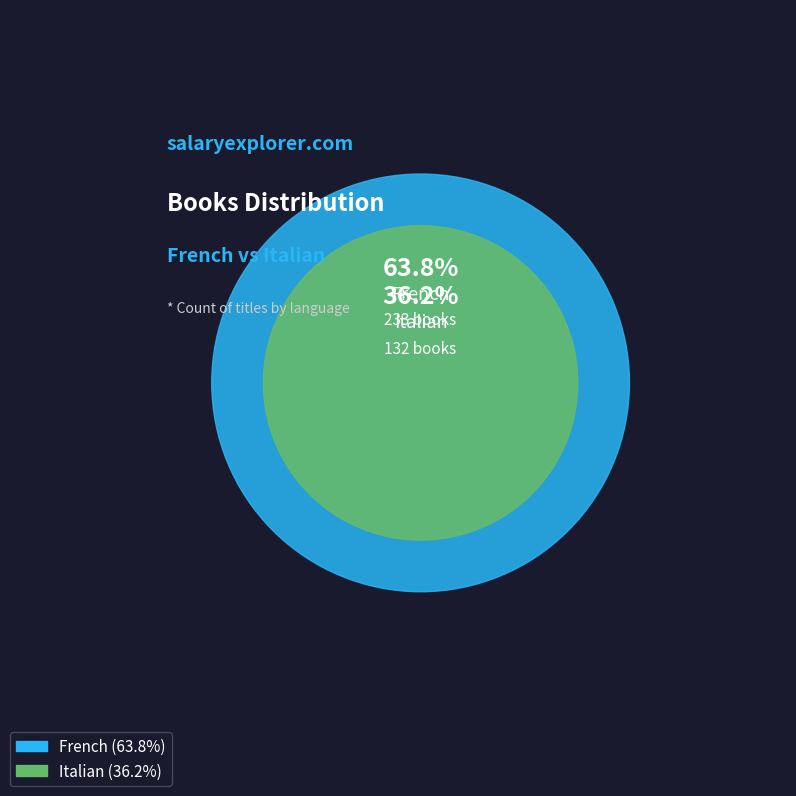

Which category has the smallest portion of the pie?

Italian